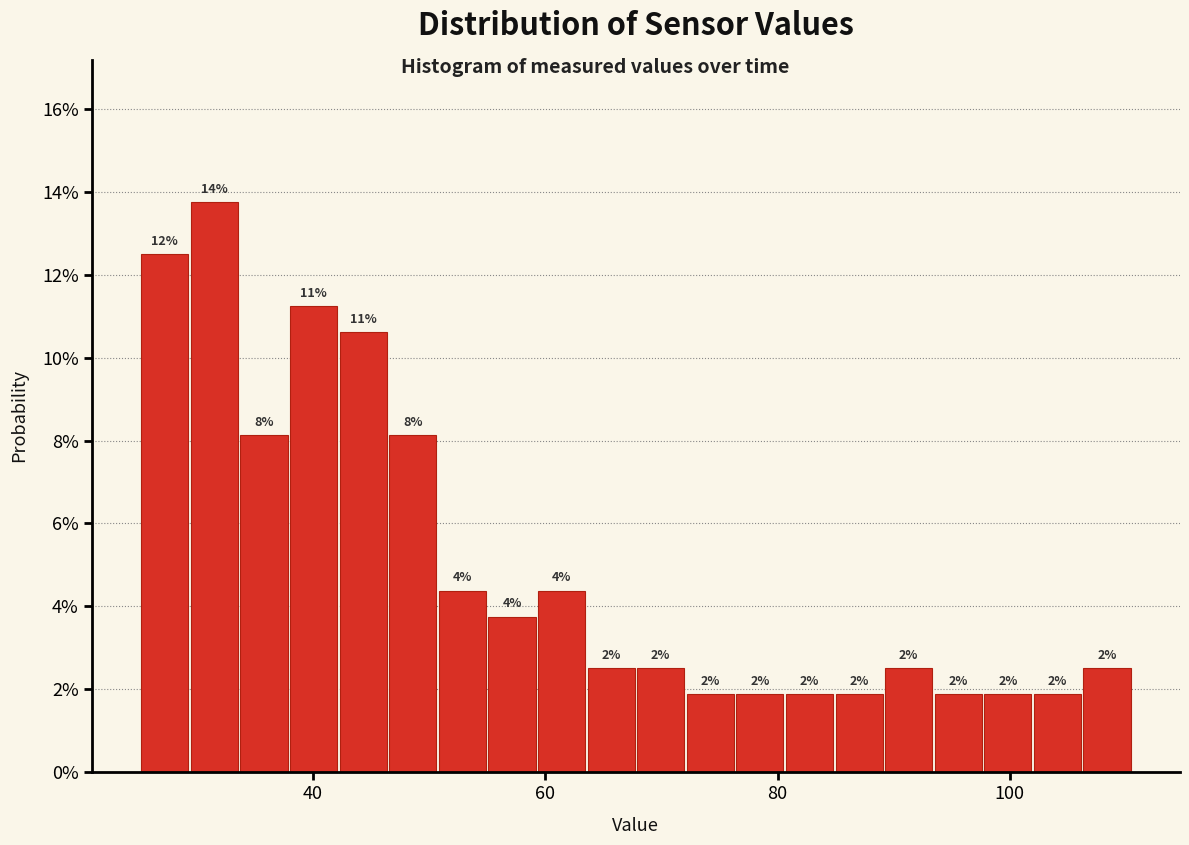

Around what value on the x-axis is the tallest bar? Give the approximate position of its centre, as read against the axis.

32